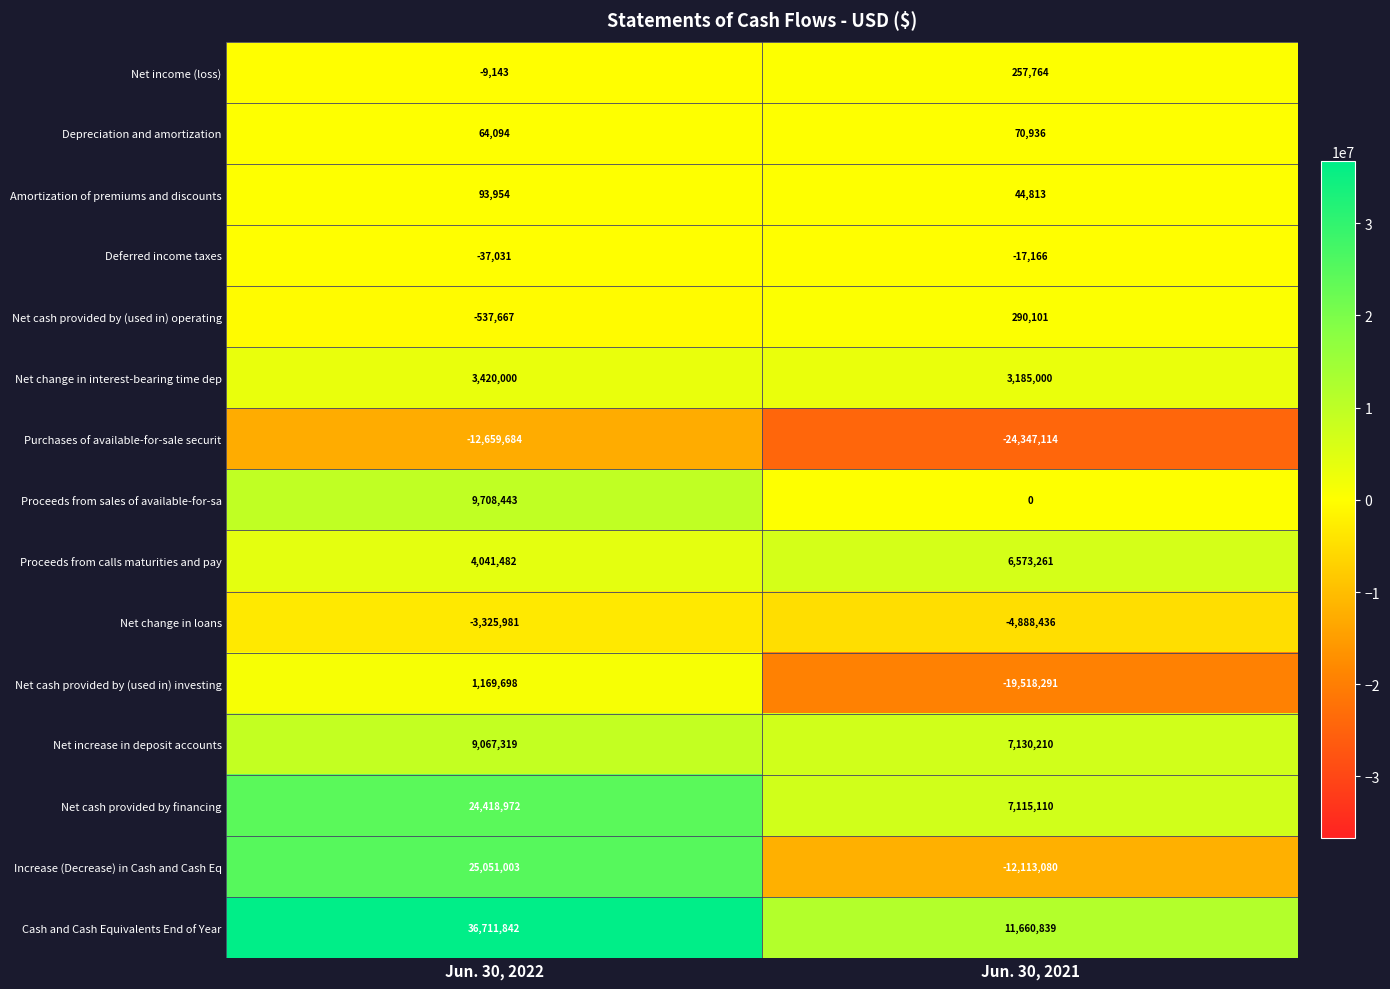

Which series has the widest spread of values?

Increase (Decrease) in Cash and Cash Eq